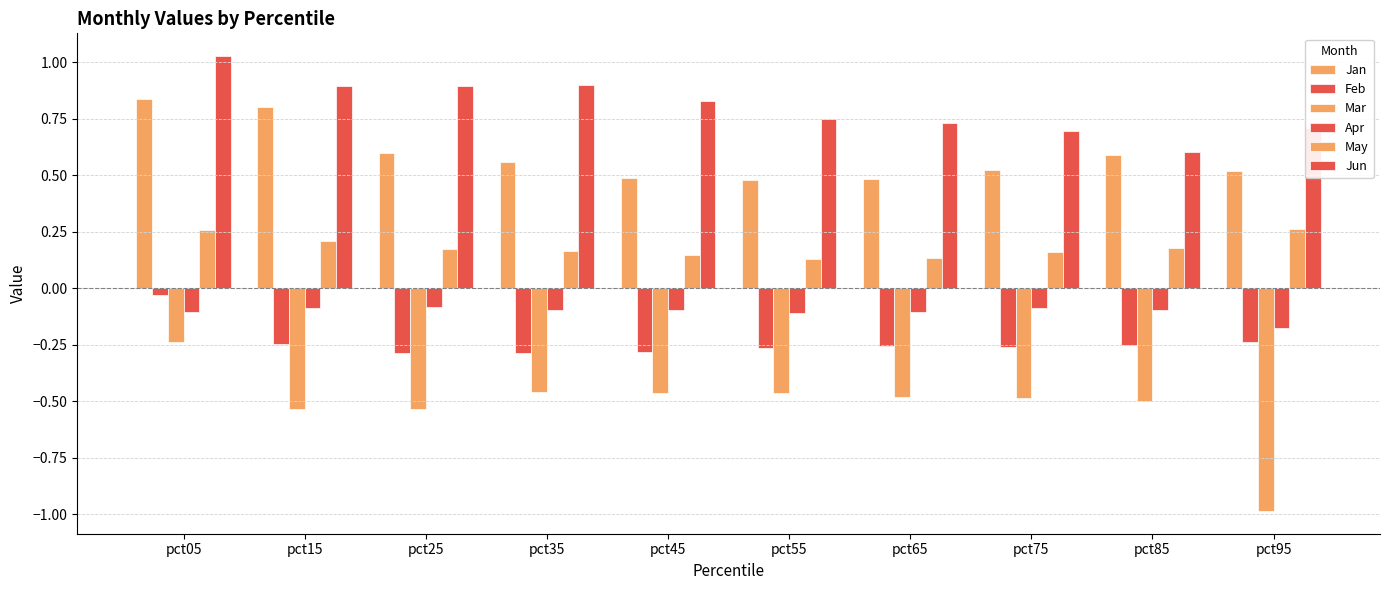

How many bars are there in each group?

6